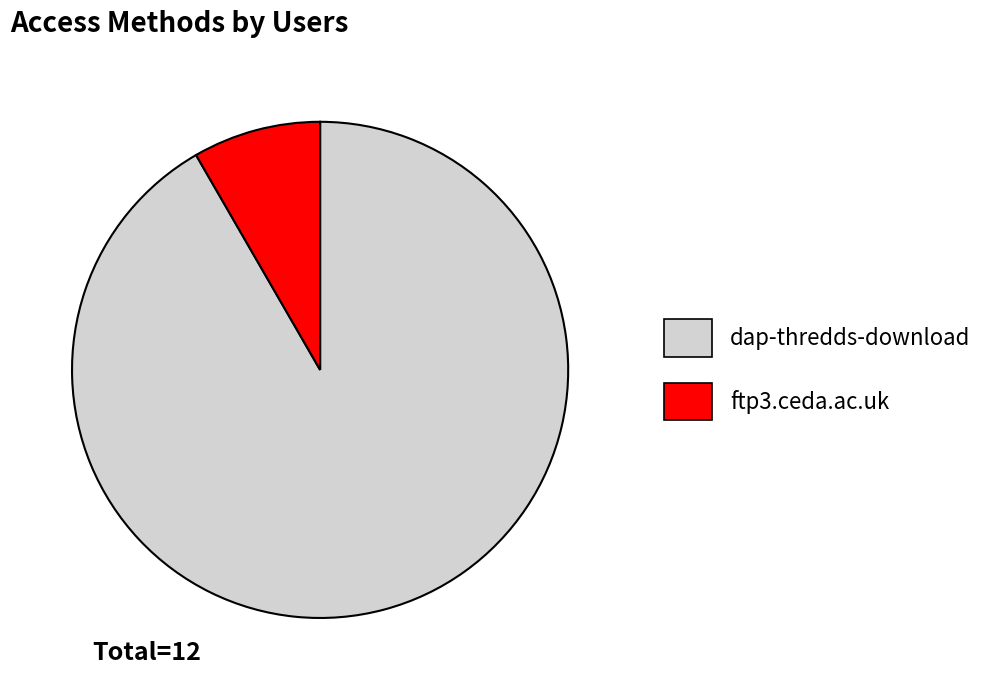

Rank the categories by value from highest to lowest.

dap-thredds-download, ftp3.ceda.ac.uk